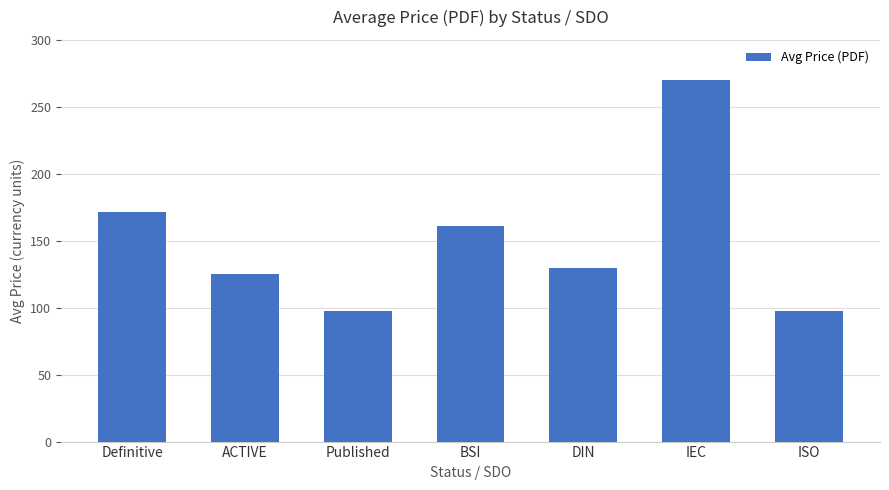

The value at Published is 45.8. True or false?

False